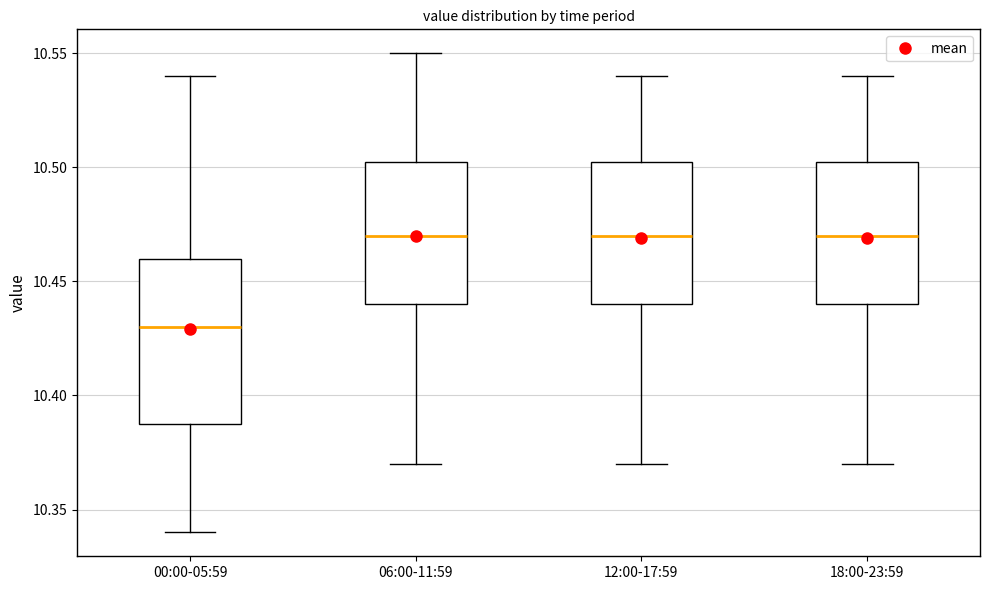

Reading left to right, transcribe this box plot: for each box, give where its median line is, the range the box spans, and where its two whiskers end, as read against the y-axis. The values are not printed on the chart, so give them approximately, as read against the axis.

00:00-05:59: median 10.430, box 10.390 to 10.460, whiskers 10.340 to 10.540
06:00-11:59: median 10.470, box 10.440 to 10.505, whiskers 10.370 to 10.550
12:00-17:59: median 10.470, box 10.440 to 10.505, whiskers 10.370 to 10.540
18:00-23:59: median 10.470, box 10.440 to 10.505, whiskers 10.370 to 10.540